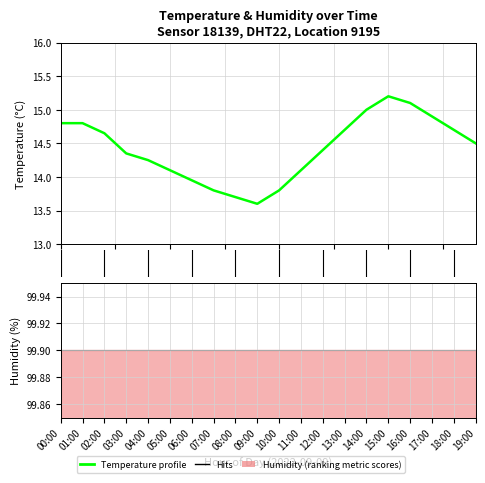

Where is the first local minimum?

09:00